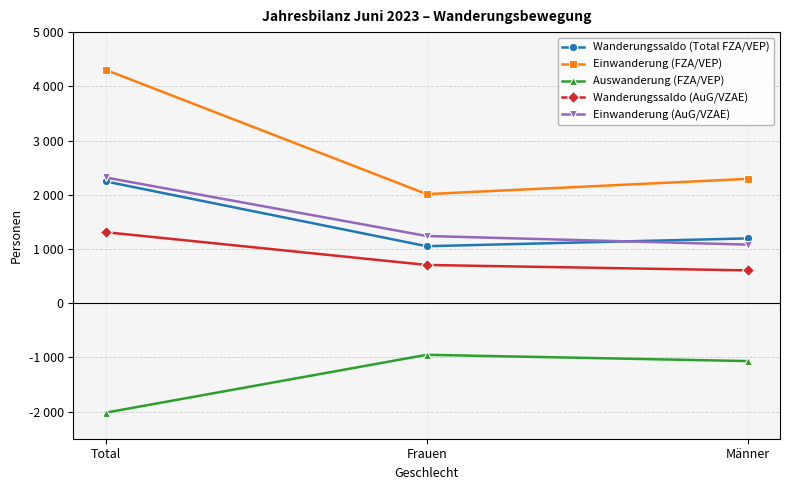

Is the value of Wanderungssaldo (AuG/VZAE) at Männer greater than the value of Auswanderung (FZA/VEP) at Frauen?

Yes